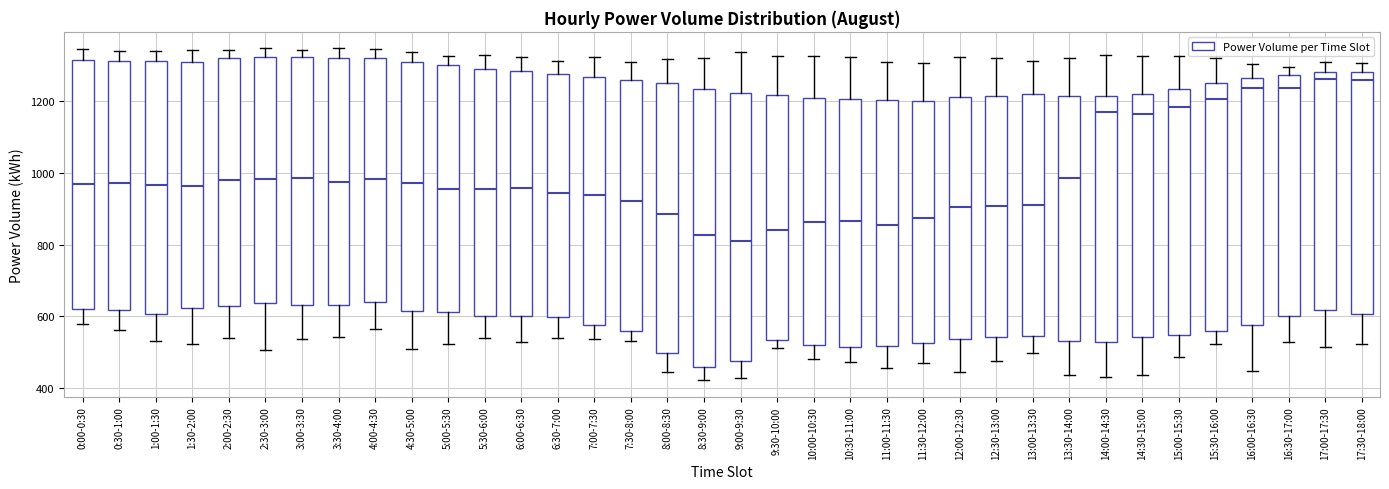

Reading left to right, transcribe this box plot: for each box, give where its median line is, the range the box spans, and where its two whiskers end, as read against the y-axis. The values are not printed on the chart, so give them approximately, as read against the axis.

0:00-0:30: median 960, box 620 to 1320, whiskers 580 to 1340
0:30-1:00: median 980, box 620 to 1320, whiskers 560 to 1340
1:00-1:30: median 960, box 600 to 1320, whiskers 540 to 1340
1:30-2:00: median 960, box 620 to 1300, whiskers 520 to 1340
2:00-2:30: median 980, box 640 to 1320, whiskers 540 to 1340
2:30-3:00: median 980, box 640 to 1320, whiskers 500 to 1340
3:00-3:30: median 980, box 640 to 1320, whiskers 540 to 1340
3:30-4:00: median 980, box 640 to 1320, whiskers 540 to 1340
4:00-4:30: median 980, box 640 to 1320, whiskers 560 to 1340
4:30-5:00: median 980, box 620 to 1320, whiskers 520 to 1340
5:00-5:30: median 960, box 620 to 1300, whiskers 520 to 1320
5:30-6:00: median 960, box 600 to 1300, whiskers 540 to 1340
6:00-6:30: median 960, box 600 to 1280, whiskers 520 to 1320
6:30-7:00: median 940, box 600 to 1280, whiskers 540 to 1320
7:00-7:30: median 940, box 580 to 1260, whiskers 540 to 1320
7:30-8:00: median 920, box 560 to 1260, whiskers 540 to 1300
8:00-8:30: median 880, box 500 to 1240, whiskers 440 to 1320
8:30-9:00: median 820, box 460 to 1240, whiskers 420 to 1320
9:00-9:30: median 820, box 480 to 1220, whiskers 420 to 1340
9:30-10:00: median 840, box 540 to 1220, whiskers 520 to 1320
10:00-10:30: median 860, box 520 to 1220, whiskers 480 to 1320
10:30-11:00: median 860, box 520 to 1200, whiskers 480 to 1320
11:00-11:30: median 860, box 520 to 1200, whiskers 460 to 1300
11:30-12:00: median 880, box 520 to 1200, whiskers 480 to 1300
12:00-12:30: median 900, box 540 to 1220, whiskers 440 to 1320
12:30-13:00: median 900, box 540 to 1220, whiskers 480 to 1320
13:00-13:30: median 920, box 540 to 1220, whiskers 500 to 1320
13:30-14:00: median 980, box 540 to 1220, whiskers 440 to 1320
14:00-14:30: median 1180, box 520 to 1220, whiskers 440 to 1320
14:30-15:00: median 1160, box 540 to 1220, whiskers 440 to 1320
15:00-15:30: median 1180, box 540 to 1240, whiskers 480 to 1320
15:30-16:00: median 1200, box 560 to 1240, whiskers 520 to 1320
16:00-16:30: median 1240, box 580 to 1260, whiskers 440 to 1300
16:30-17:00: median 1240, box 600 to 1280, whiskers 540 to 1300
17:00-17:30: median 1260, box 620 to 1280, whiskers 520 to 1300
17:30-18:00: median 1260, box 600 to 1280, whiskers 520 to 1300